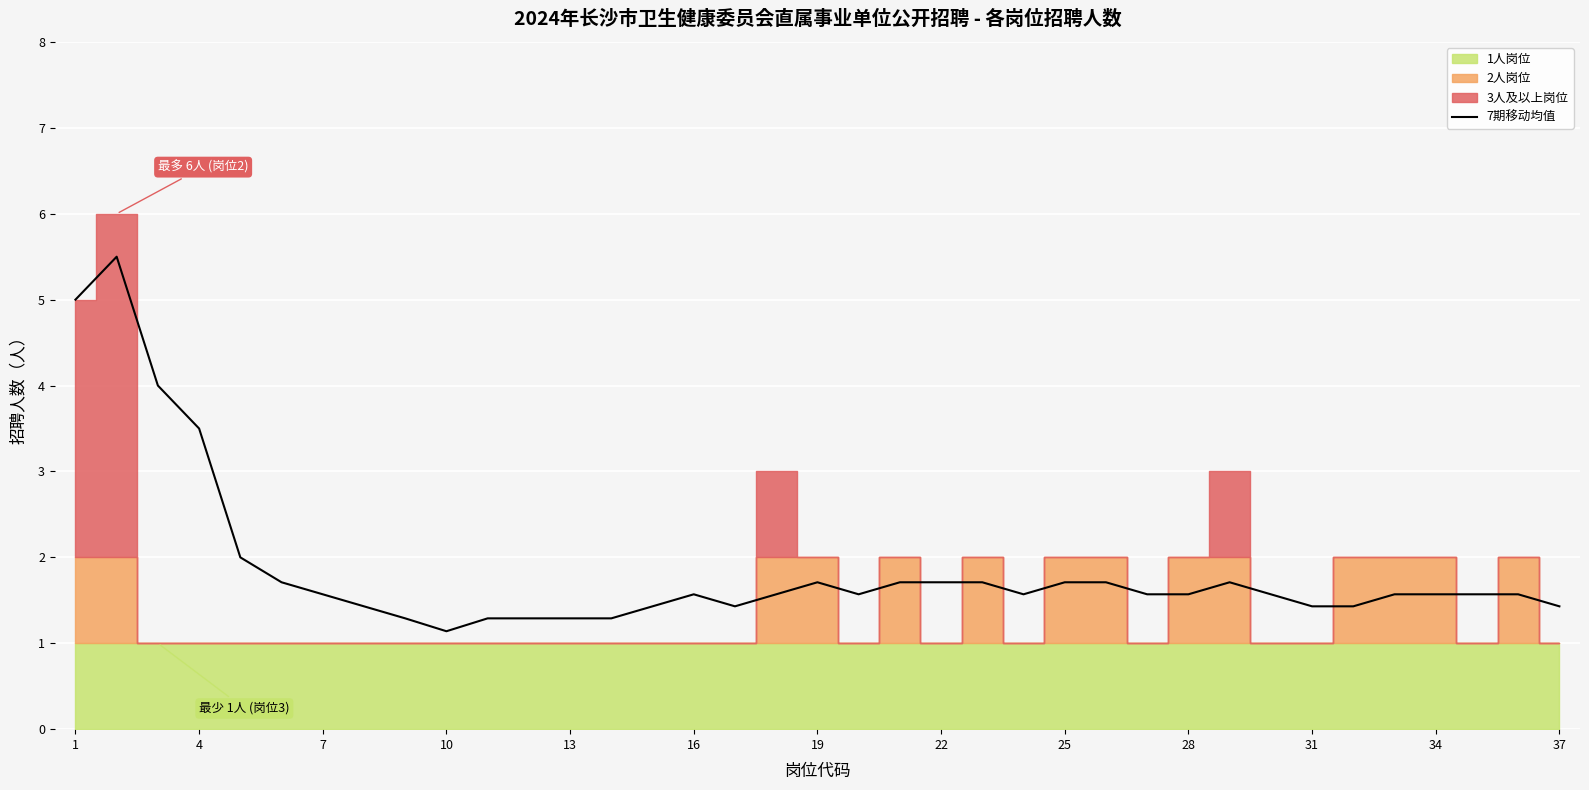

True or false: 7期移动均值 has a value of 1.7 at 19.

True